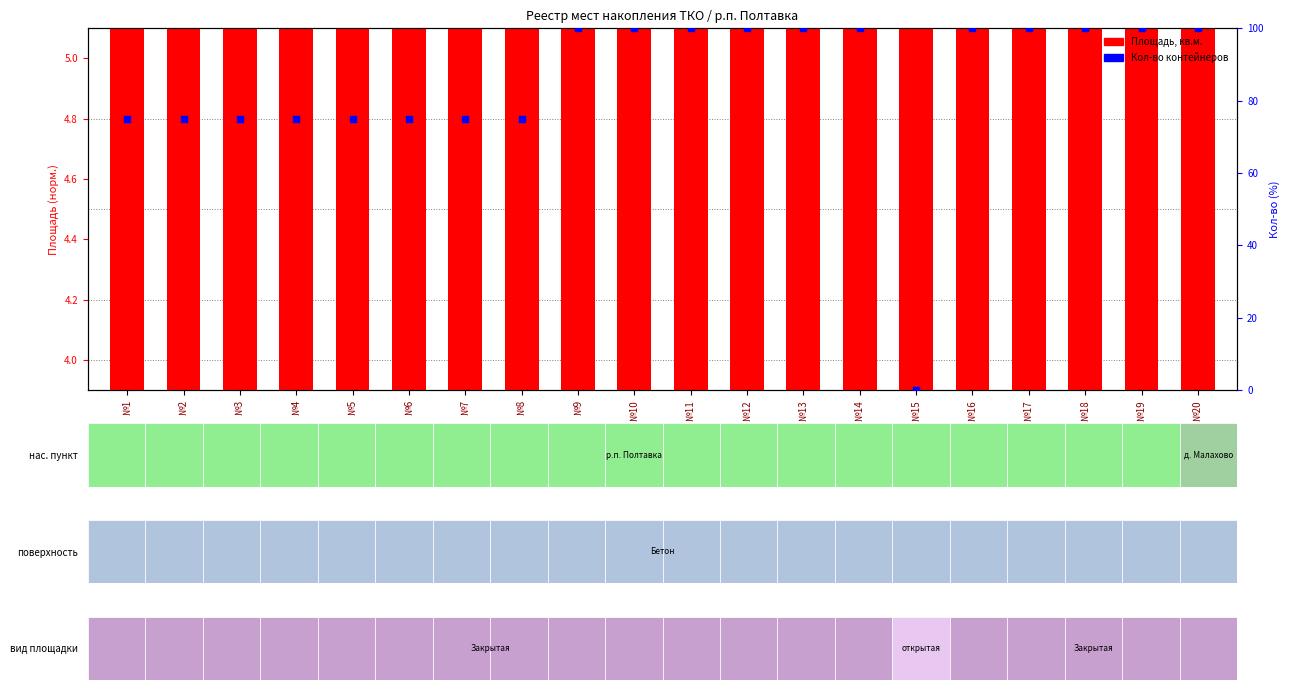

Which series has the largest total across all categories?

Кол-во контейнеров